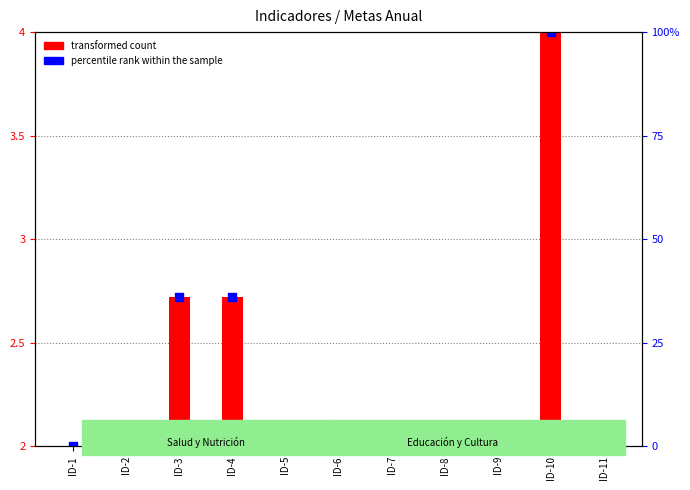

Which series has the largest total across all categories?

percentile rank within the sample